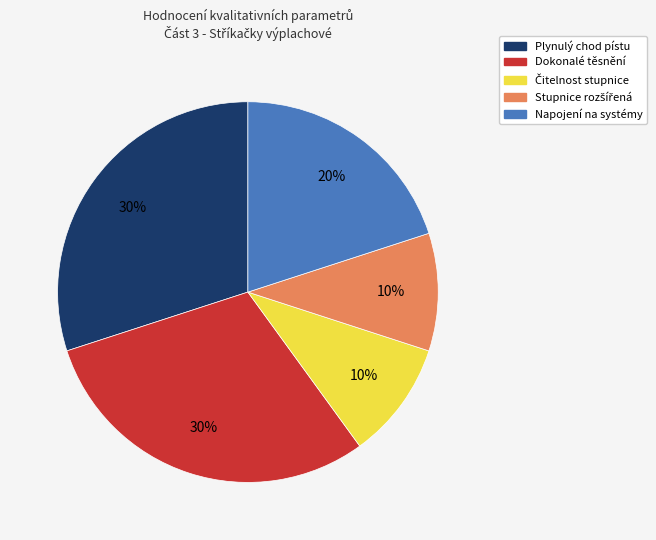

To the nearest percent, what is the difference between the Napojení na systémy and Dokonalé těsnění slice percentages?

10%